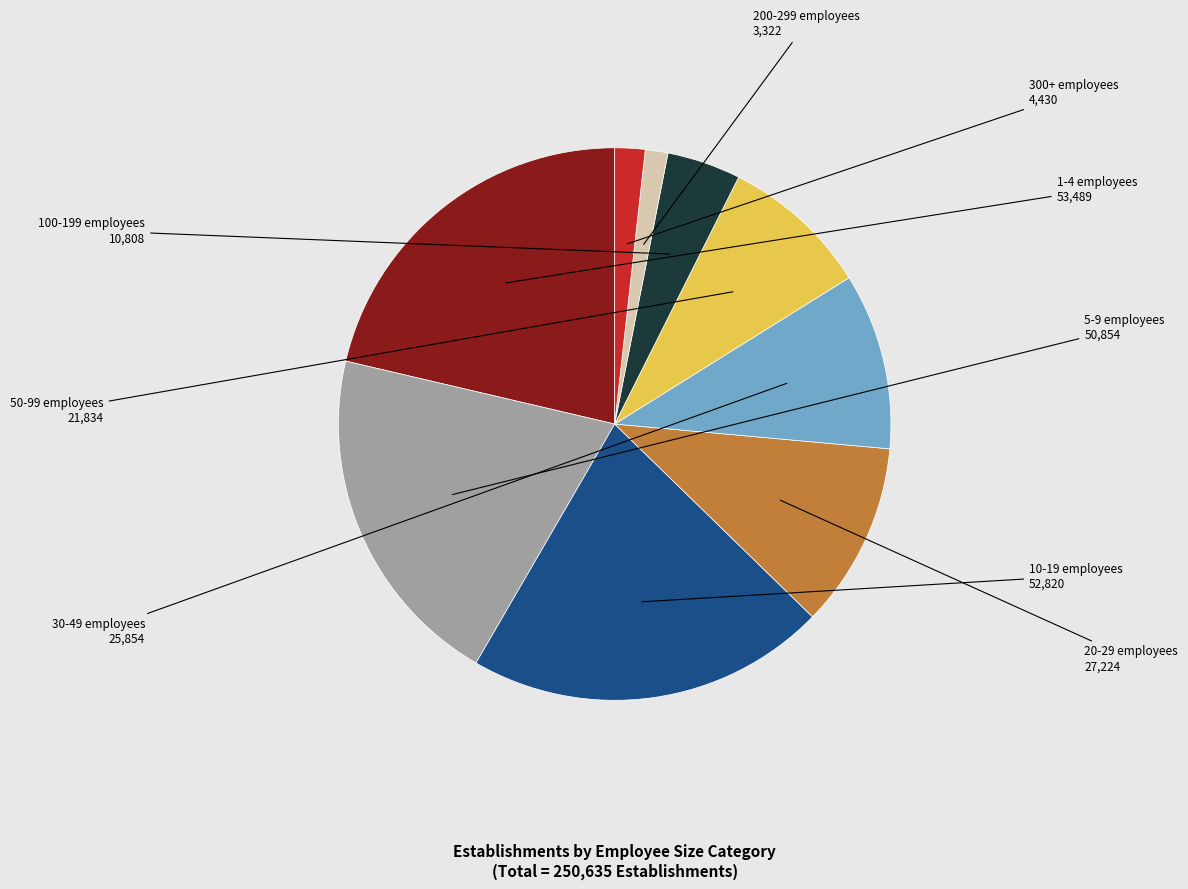

Count the number of slices in the pie.

9